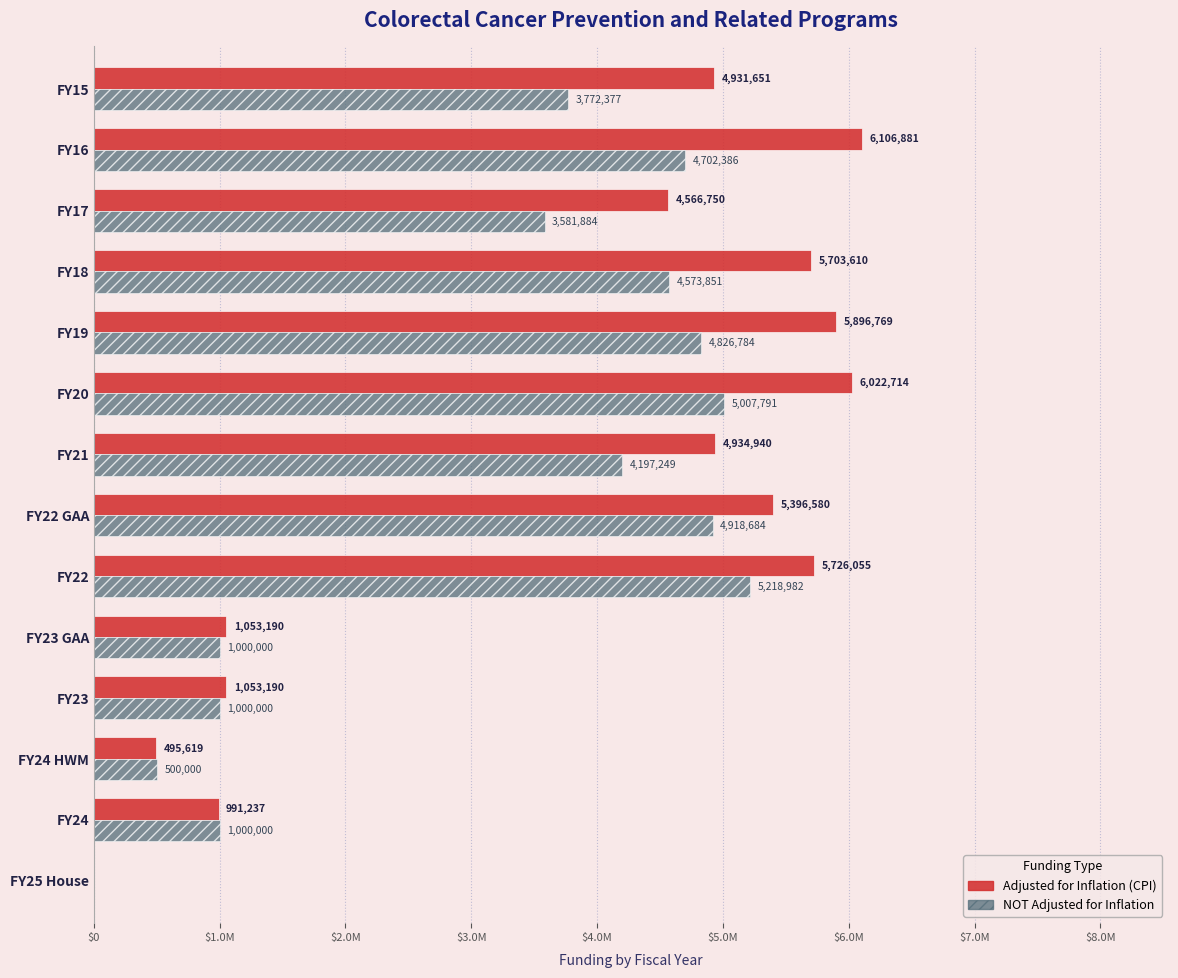

What is the sum of all NOT Adjusted for Inflation values?

44299988